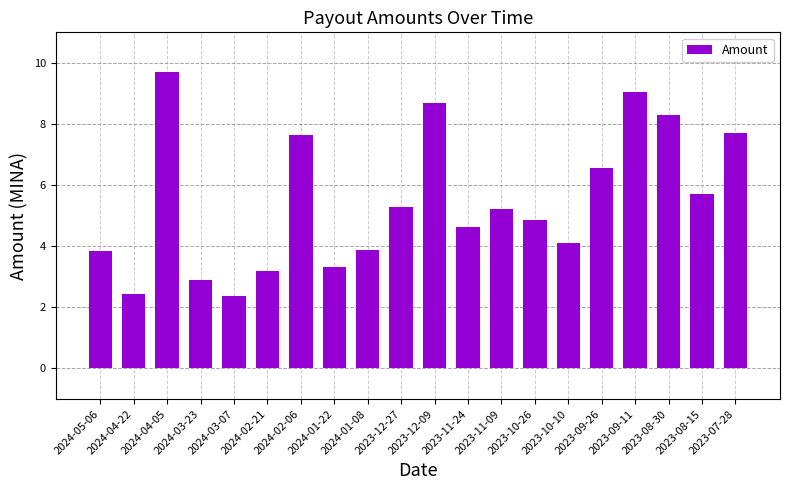

What is the minimum value shown in the chart?

2.4